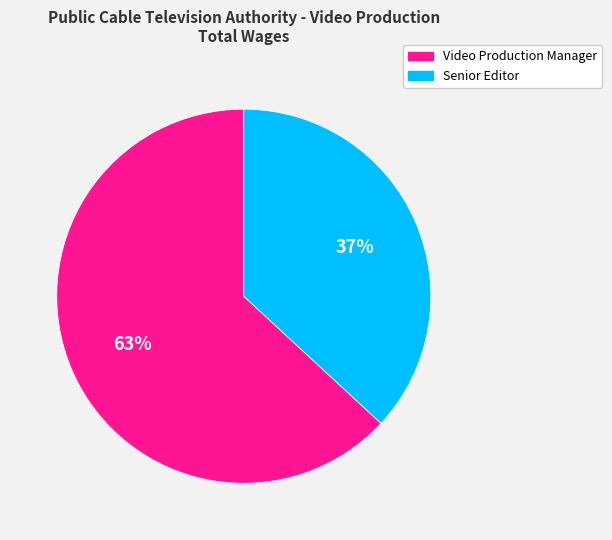

How many slices are in this pie chart?

2